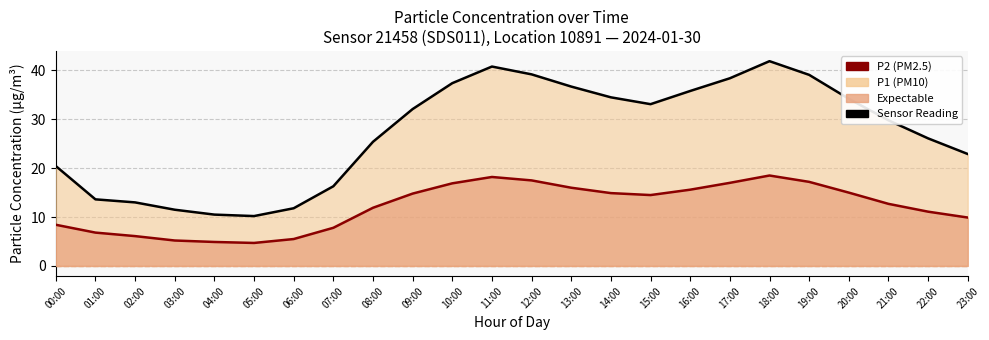

Count the number of data series in this chart.

2